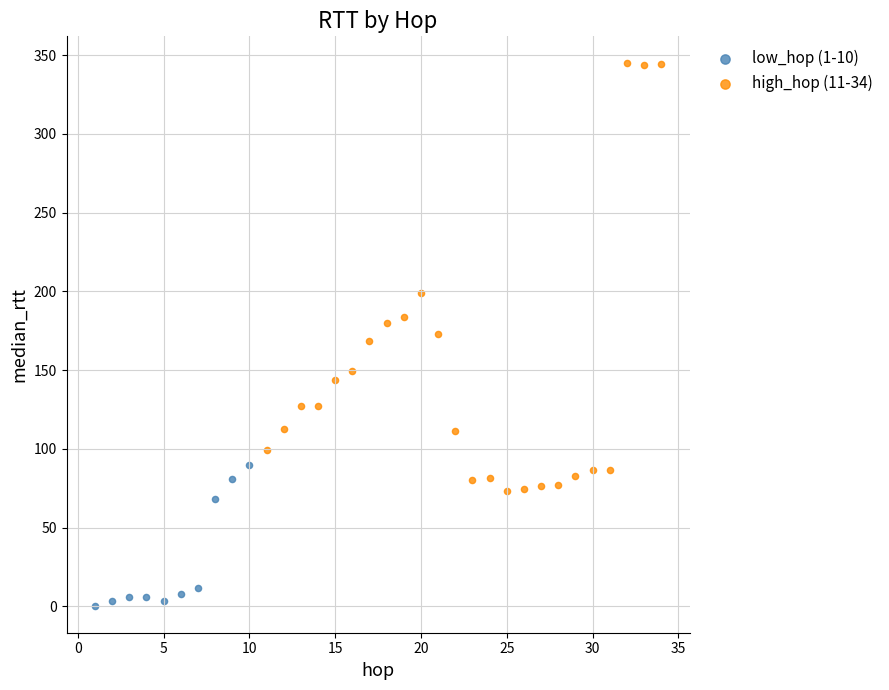

Which series reaches the maximum Y coordinate?

high_hop (11-34)